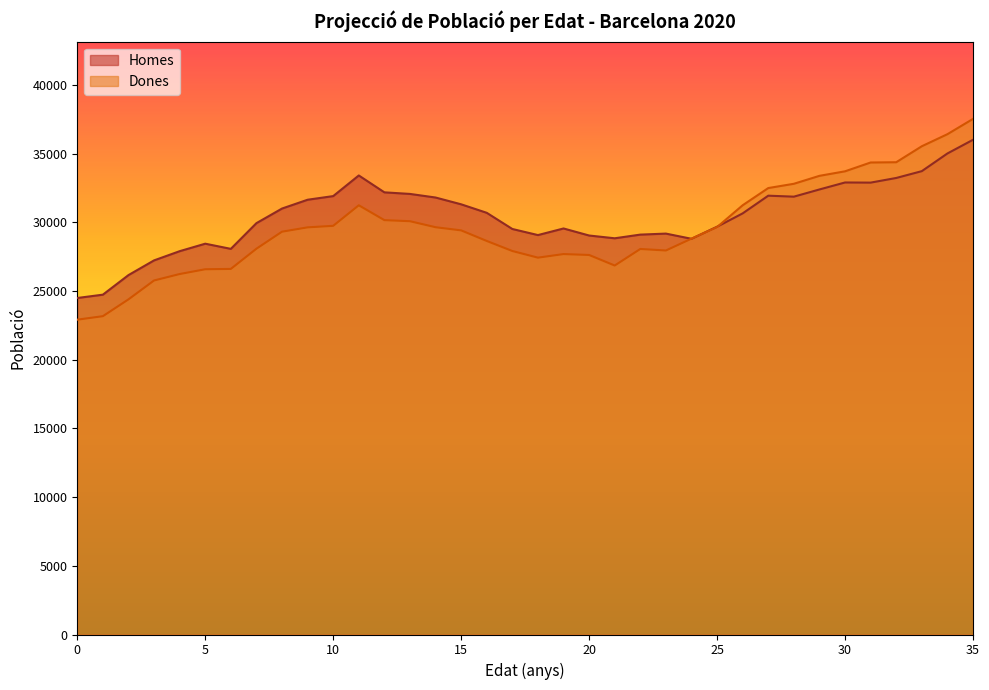

What is the smallest value displayed?

22912